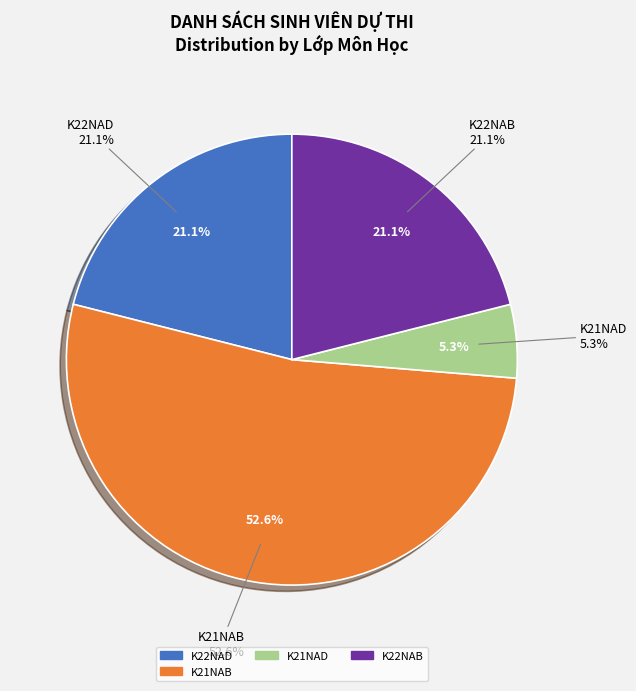

What is the smallest slice in the pie chart?

K21NAD